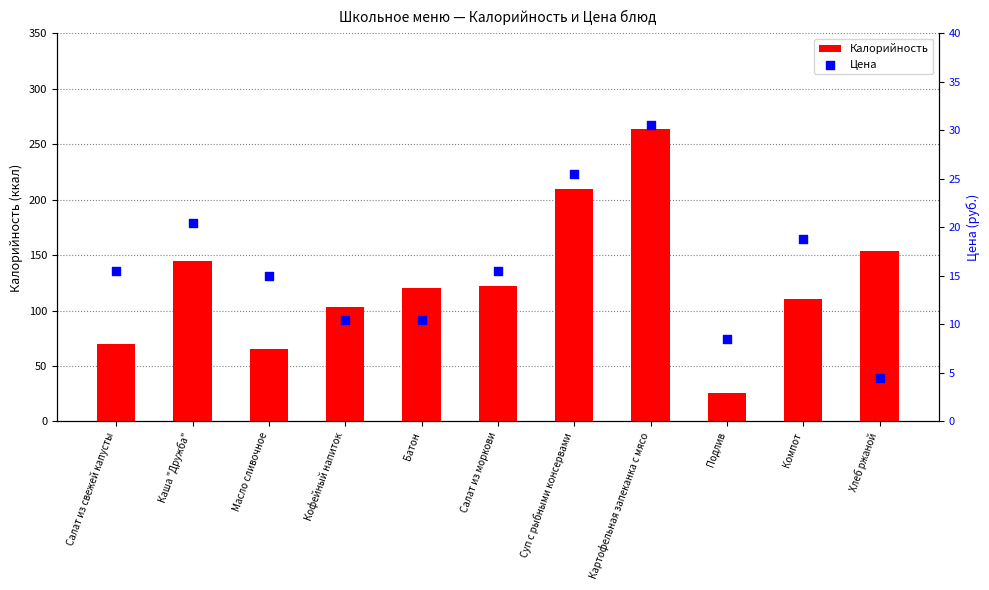

Which series reaches the maximum Y coordinate?

Калорийность